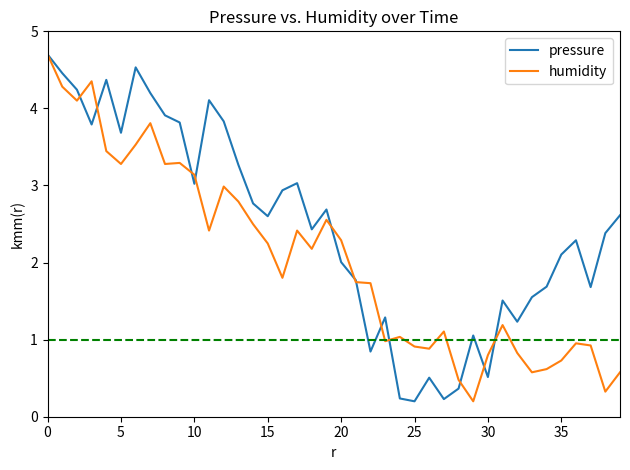

What is the maximum value for humidity?

4.7